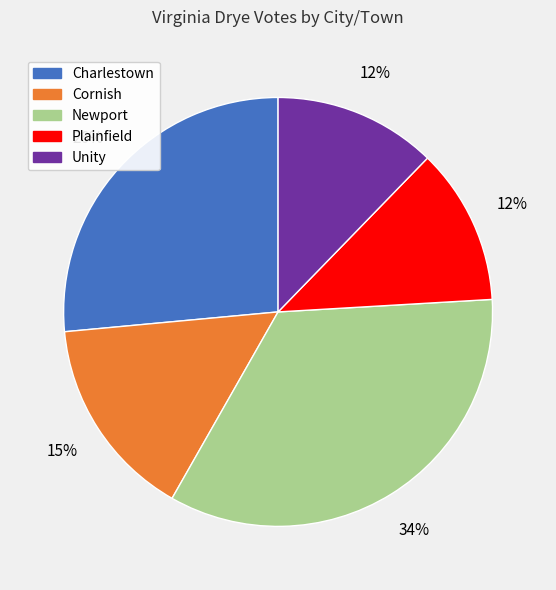

How many slices are in this pie chart?

5